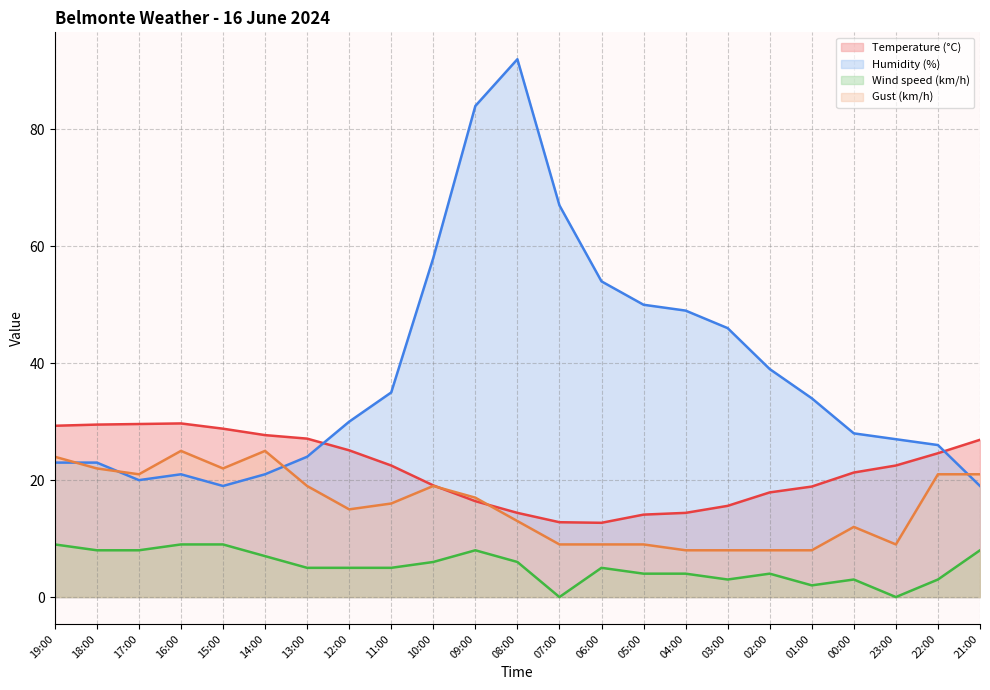

Reading left to right, list all the values displayed in this chart.

Temperature (°C): 19:00=29.3	18:00=29.5	17:00=29.6	16:00=29.7	15:00=28.8	14:00=27.7	13:00=27.1	12:00=25.1	11:00=22.5	10:00=19.1	09:00=16.4	08:00=14.4	07:00=12.8	06:00=12.7	05:00=14.1	04:00=14.4	03:00=15.6	02:00=17.9	01:00=18.9	00:00=21.3	23:00=22.5	22:00=24.6	21:00=26.9
Humidity (%): 19:00=23.0	18:00=23.0	17:00=20.0	16:00=21.0	15:00=19.0	14:00=21.0	13:00=24.0	12:00=30.0	11:00=35.0	10:00=58.0	09:00=84.0	08:00=92.0	07:00=67.0	06:00=54.0	05:00=50.0	04:00=49.0	03:00=46.0	02:00=39.0	01:00=34.0	00:00=28.0	23:00=27.0	22:00=26.0	21:00=19.0
Wind speed (km/h): 19:00=9.0	18:00=8.0	17:00=8.0	16:00=9.0	15:00=9.0	14:00=7.0	13:00=5.0	12:00=5.0	11:00=5.0	10:00=6.0	09:00=8.0	08:00=6.0	07:00=0.0	06:00=5.0	05:00=4.0	04:00=4.0	03:00=3.0	02:00=4.0	01:00=2.0	00:00=3.0	23:00=0.0	22:00=3.0	21:00=8.0
Gust (km/h): 19:00=24.0	18:00=22.0	17:00=21.0	16:00=25.0	15:00=22.0	14:00=25.0	13:00=19.0	12:00=15.0	11:00=16.0	10:00=19.0	09:00=17.0	08:00=13.0	07:00=9.0	06:00=9.0	05:00=9.0	04:00=8.0	03:00=8.0	02:00=8.0	01:00=8.0	00:00=12.0	23:00=9.0	22:00=21.0	21:00=21.0